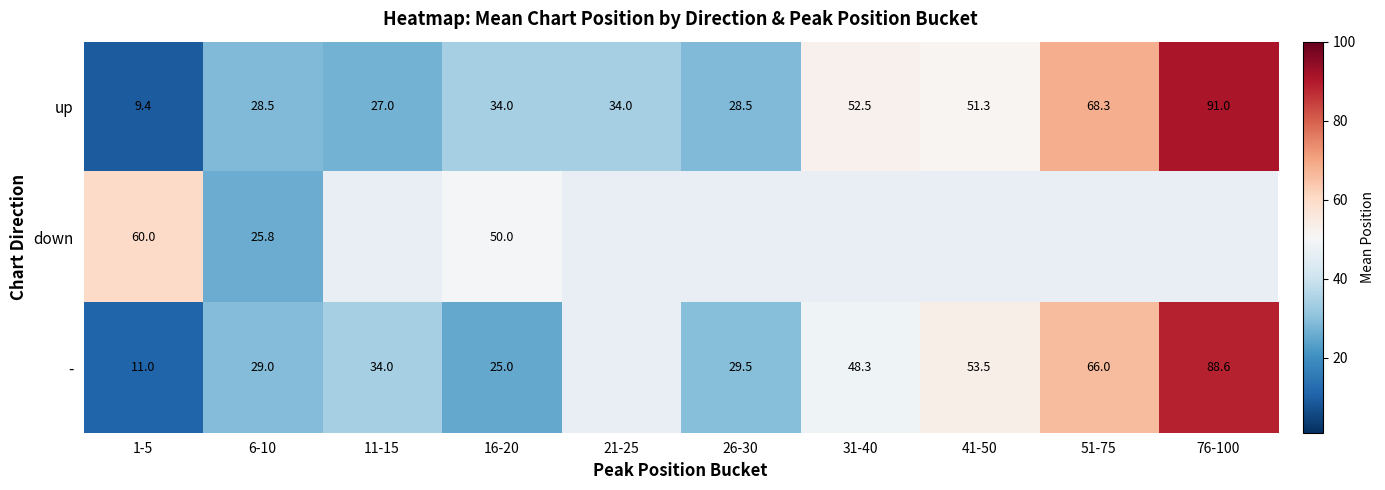

The up series shows 51.3 at 41-50. True or false?

True